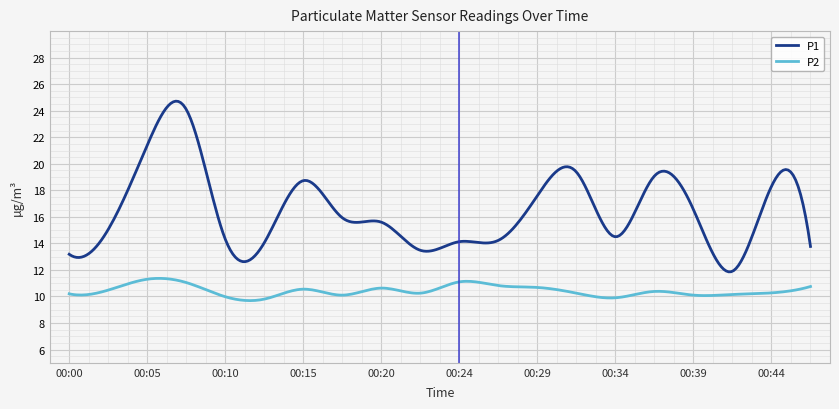

List the series in order of their peak value, lowest first.

P2, P1